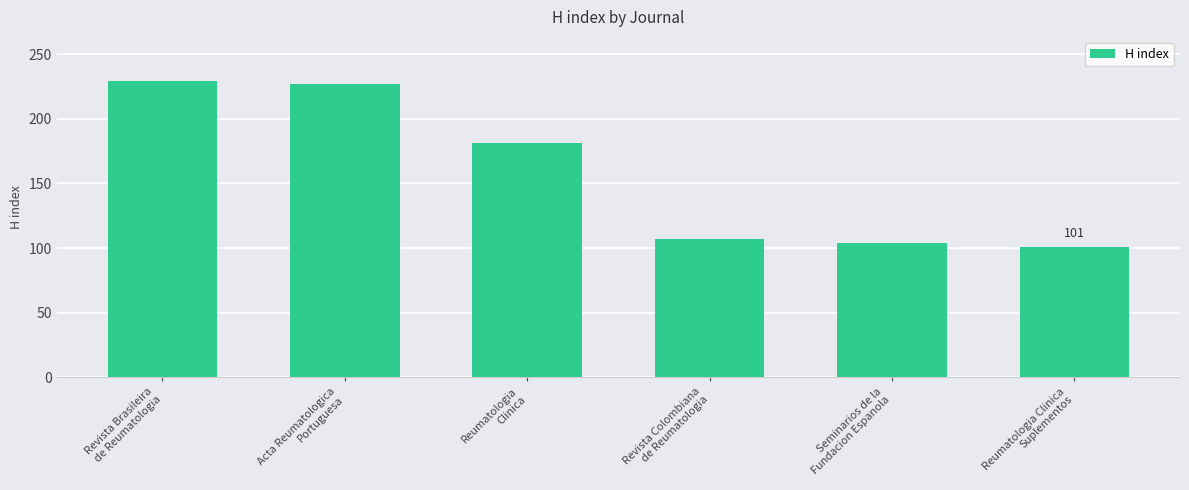

What is the value of the 3rd bar from the left?

181